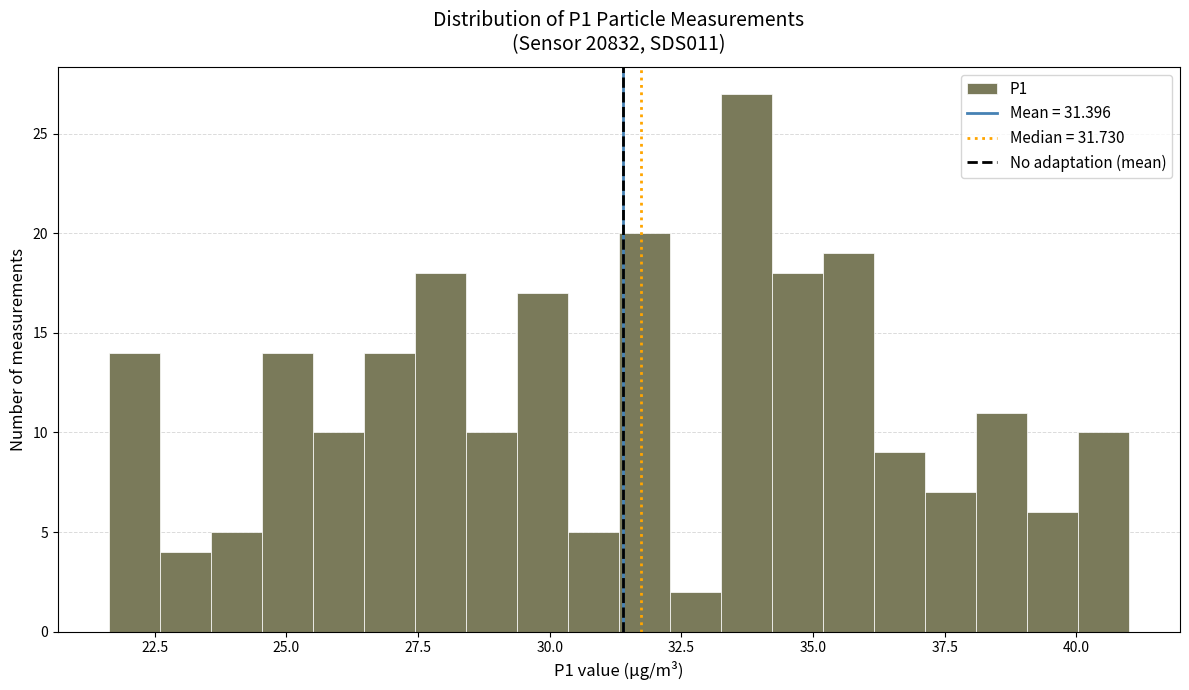

Around what value on the x-axis is the tallest bar? Give the approximate position of its centre, as read against the axis.

33.5